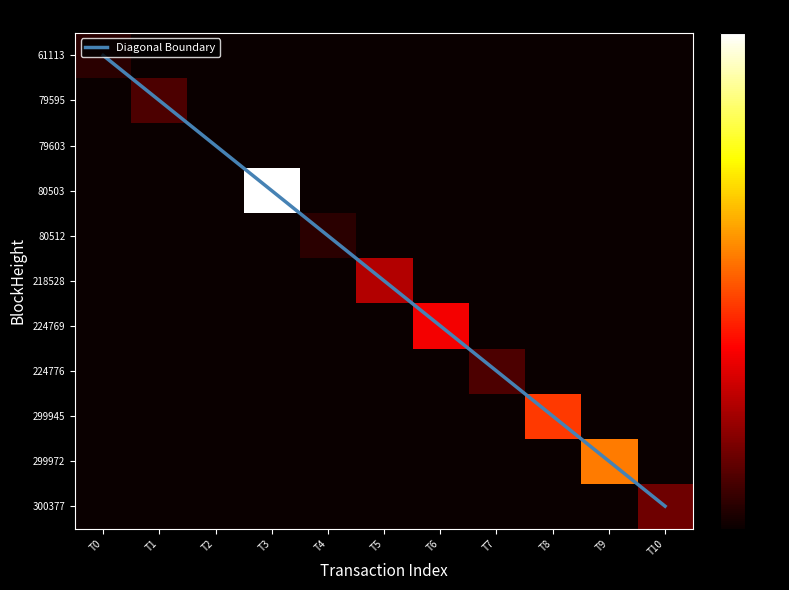

The value of 224776 at T10 is 0. True or false?

True